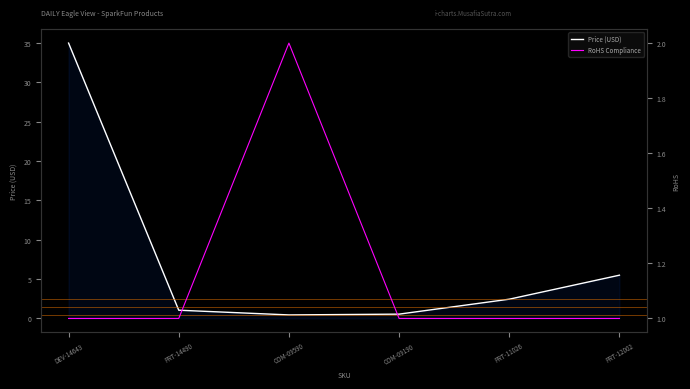

Which series has the widest spread of values?

Price (USD)